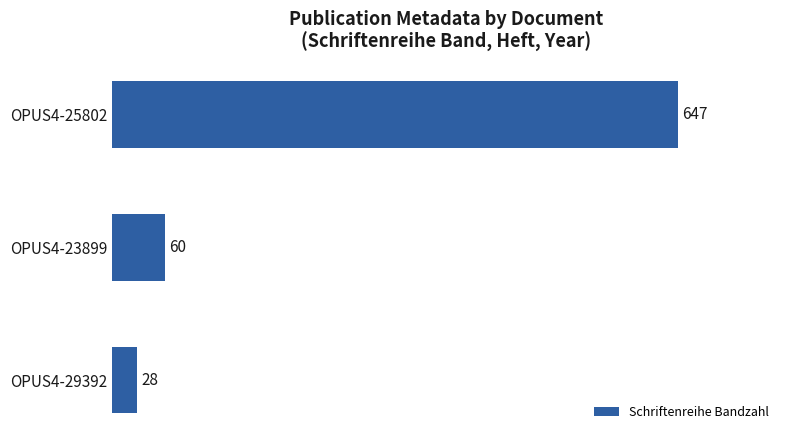

List the labels in order of value, smallest first.

OPUS4-29392, OPUS4-23899, OPUS4-25802